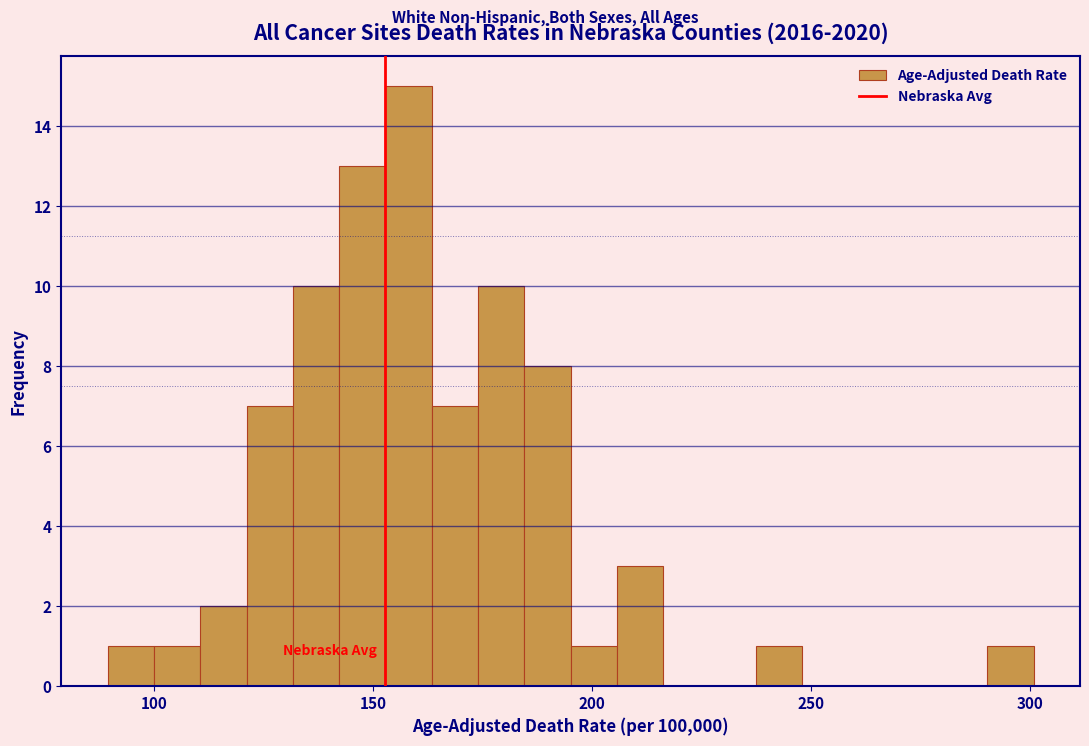

Around what value on the x-axis is the tallest bar? Give the approximate position of its centre, as read against the axis.

160